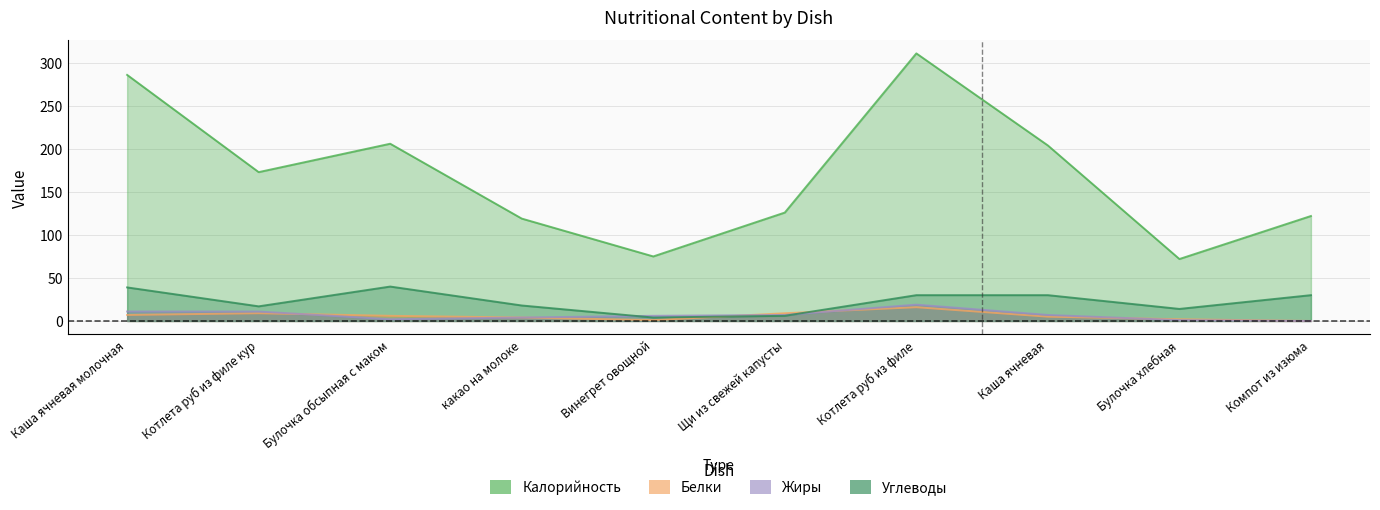

Read the Калорийность value at Компот из изюма, to the nearest 5.

120